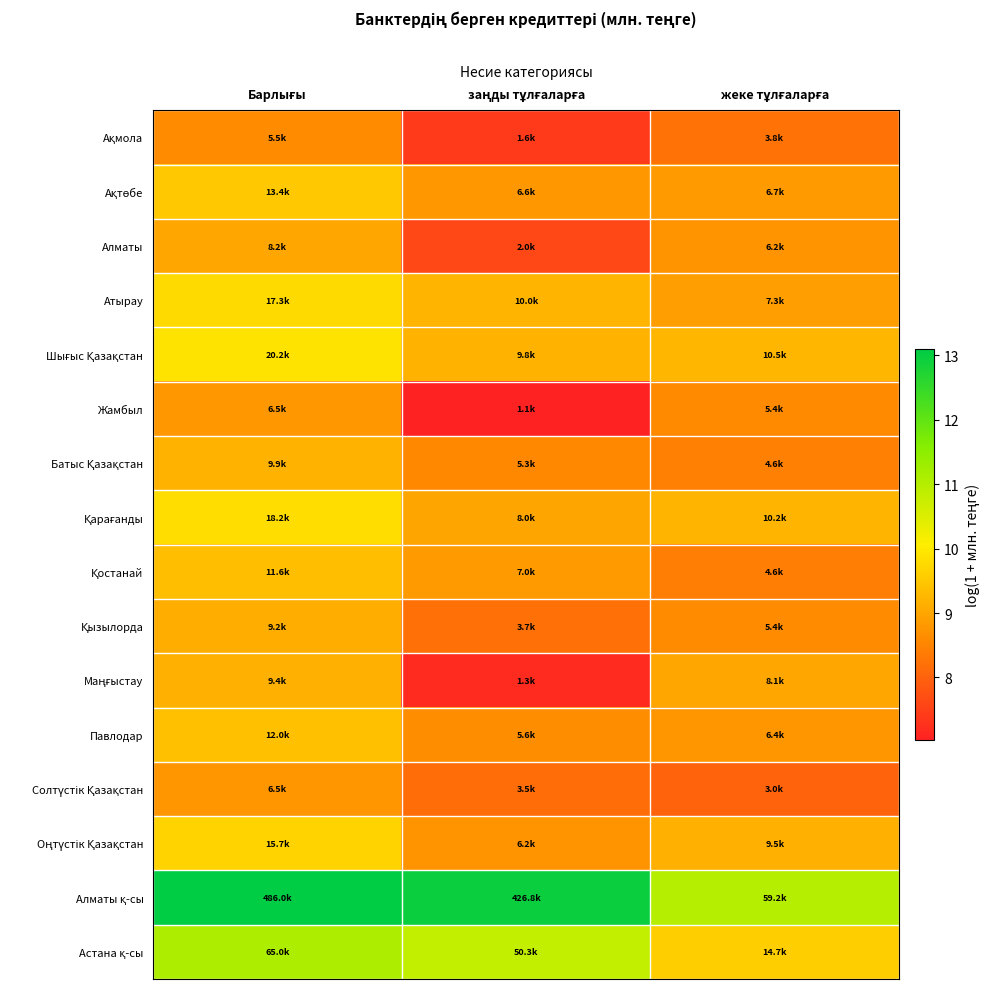

How many series are shown in this chart?

16